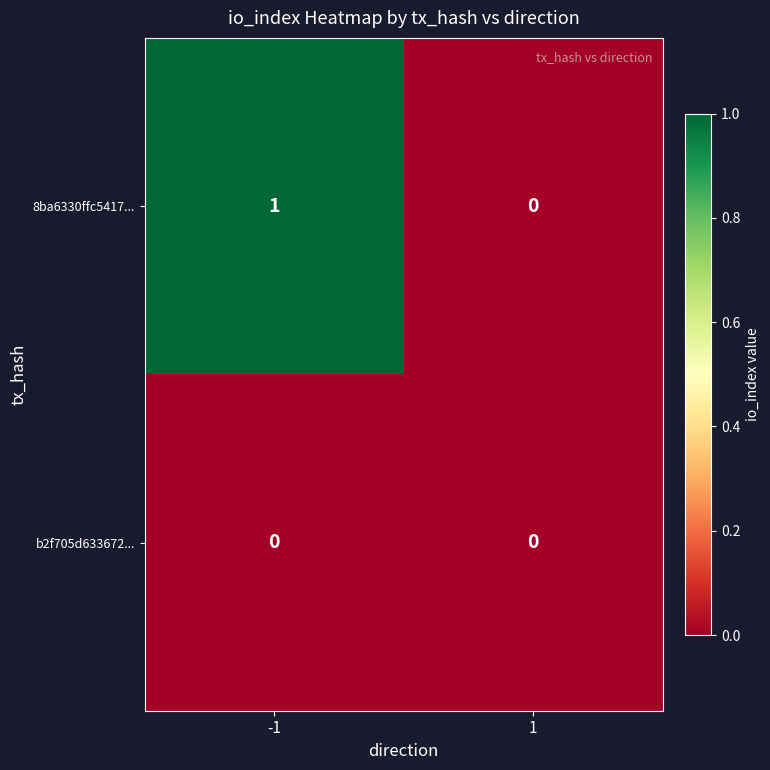

Count the number of categories in the chart.

2